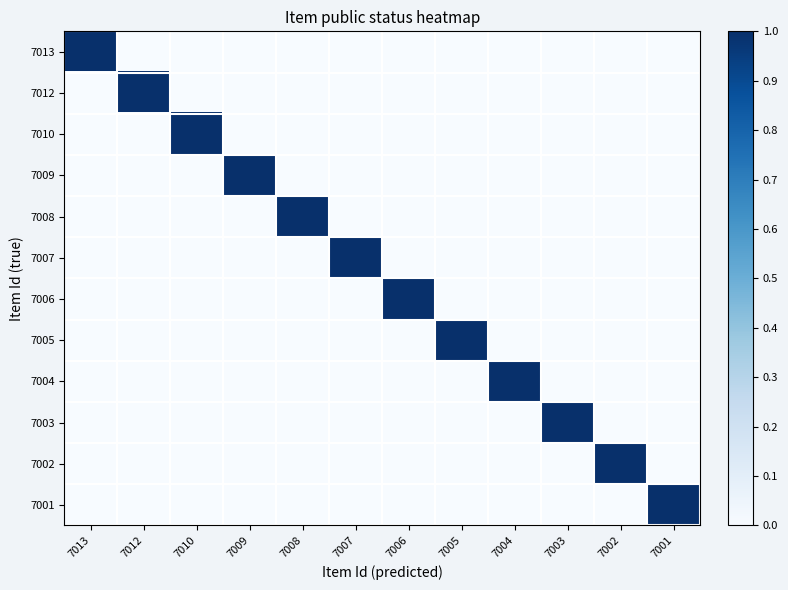

Between 7010 and 7007, which series saw the biggest shift?

7010